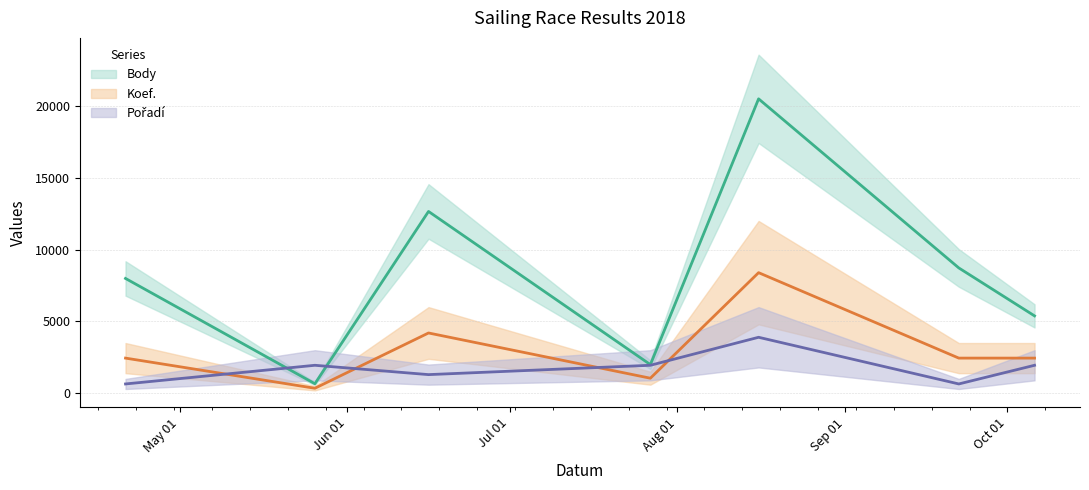

Which series changed the most between 2018-04-21 and 2018-10-06?

Body